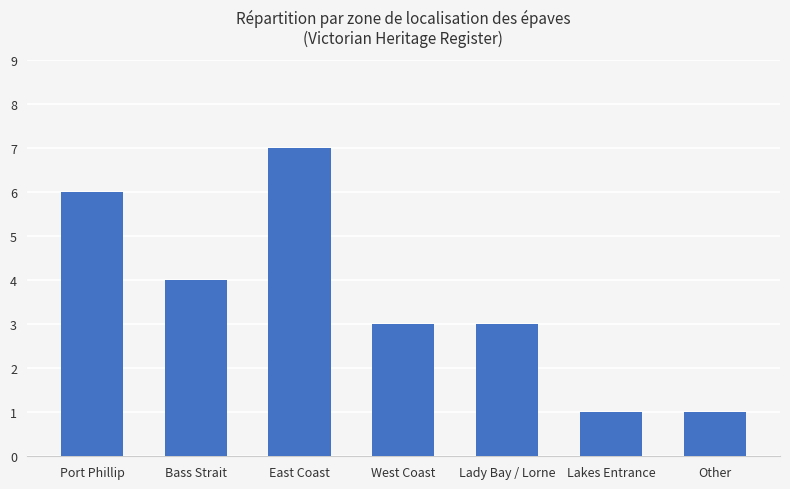

The chart shows a value of 1 at Other. True or false?

True